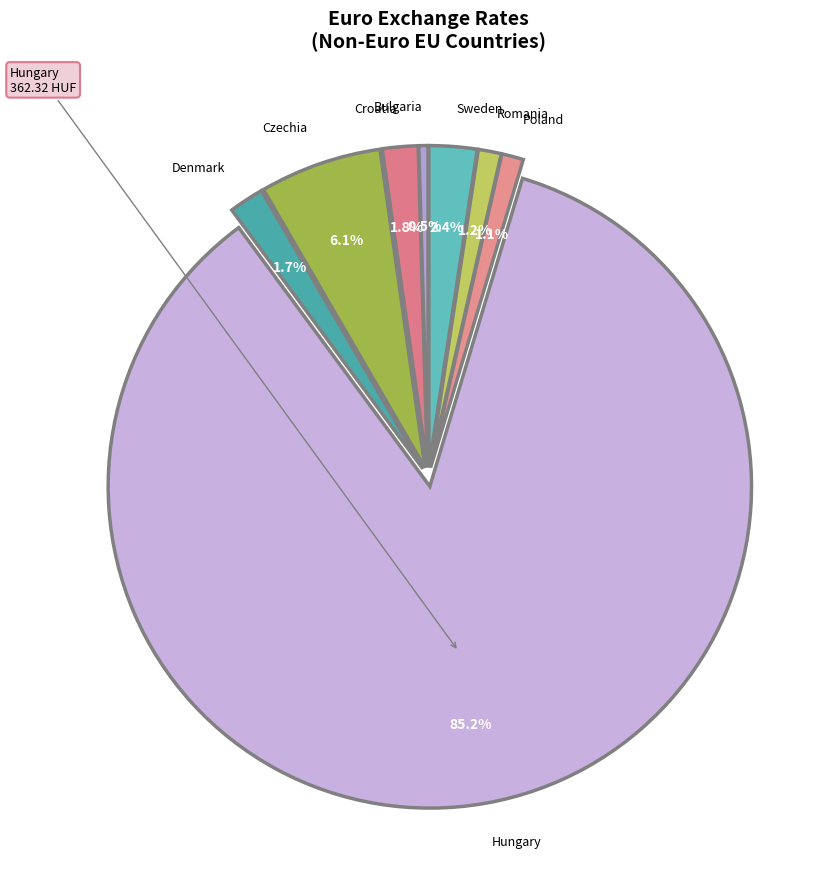

What is the smallest slice in the pie chart?

Bulgaria